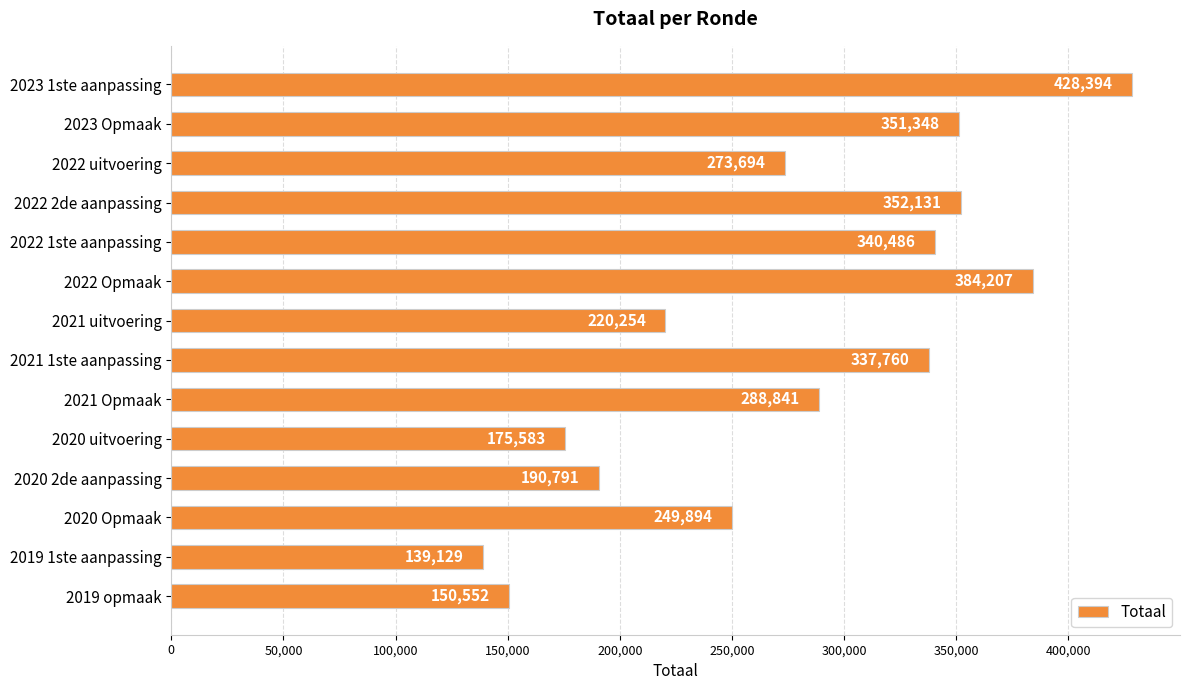

What is the ratio of the value at 2023 1ste aanpassing to the value at 2021 1ste aanpassing?

1.3